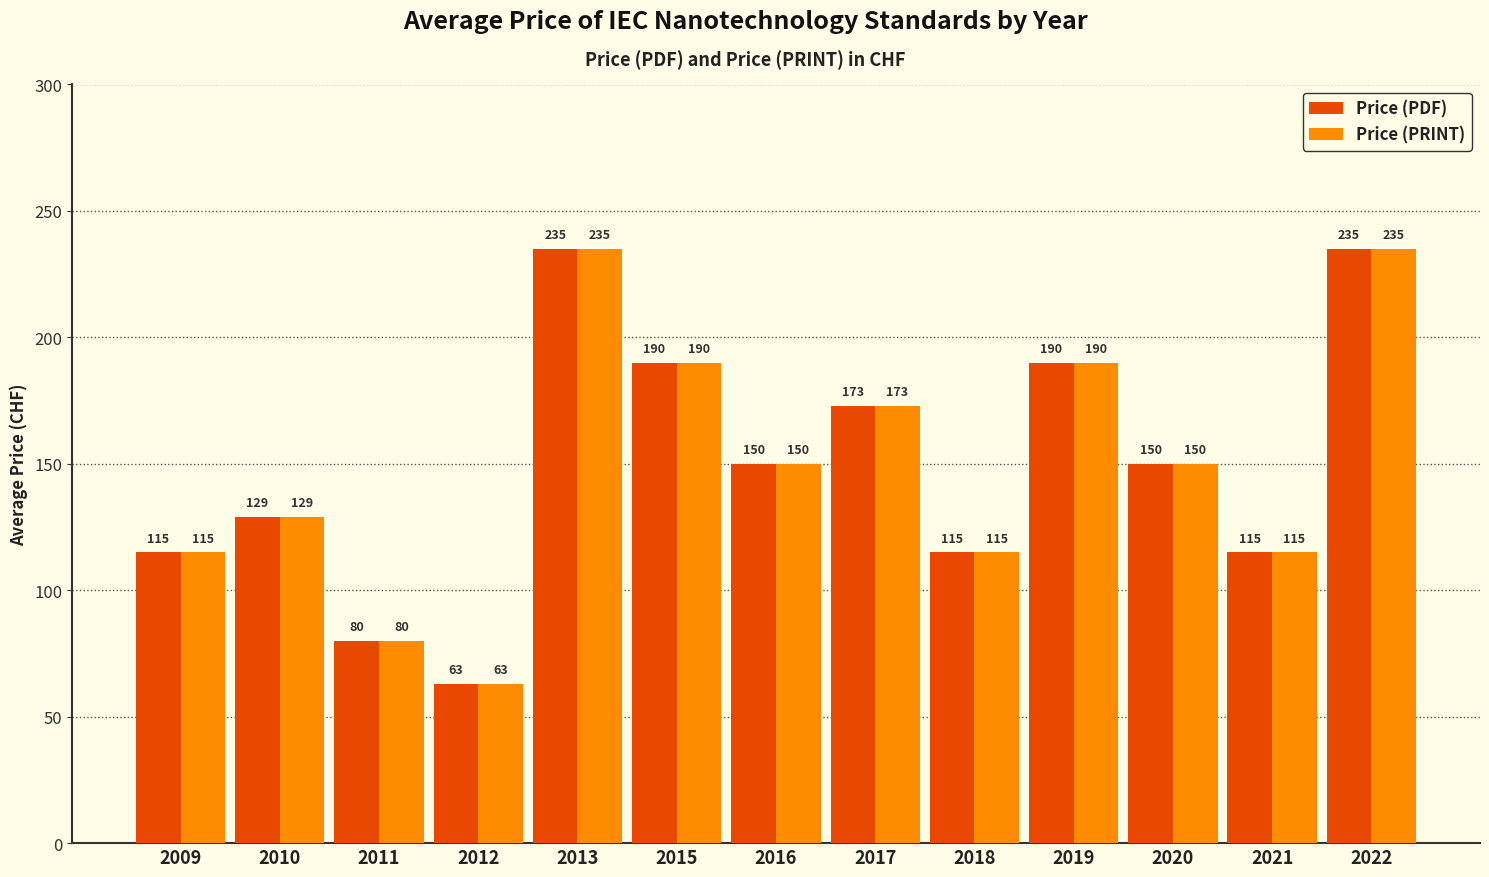

Reading right to left, list all the values displayed in this chart.

Price (PDF): 235	115	150	190	115	173	150	190	235	63	80	129	115
Price (PRINT): 235	115	150	190	115	173	150	190	235	63	80	129	115